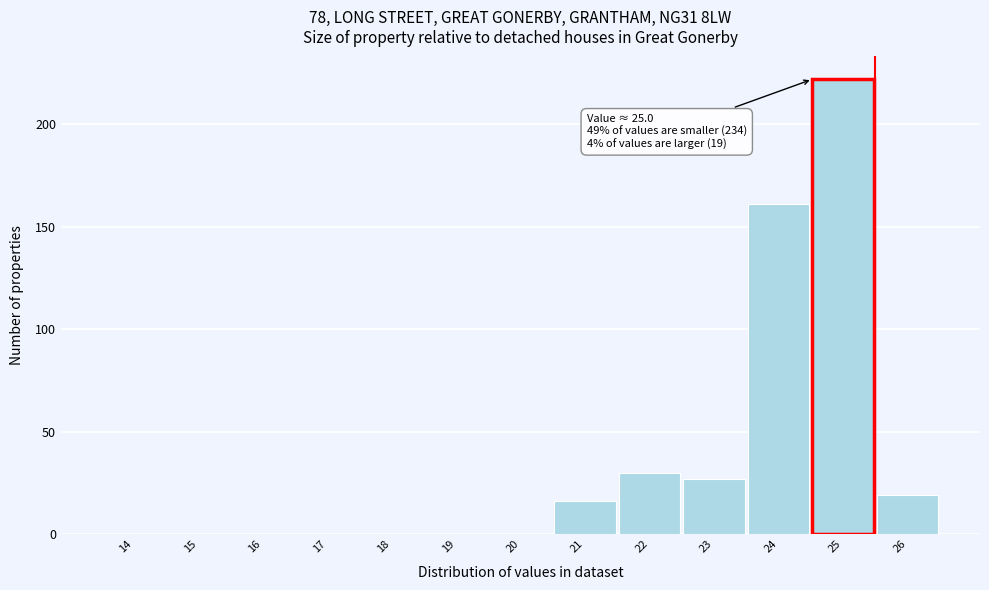

Reading right to left, list all the values displayed in this chart.

26=19	25=222	24=161	23=27	22=30	21=16	20=0	19=0	18=0	17=0	16=0	15=0	14=0